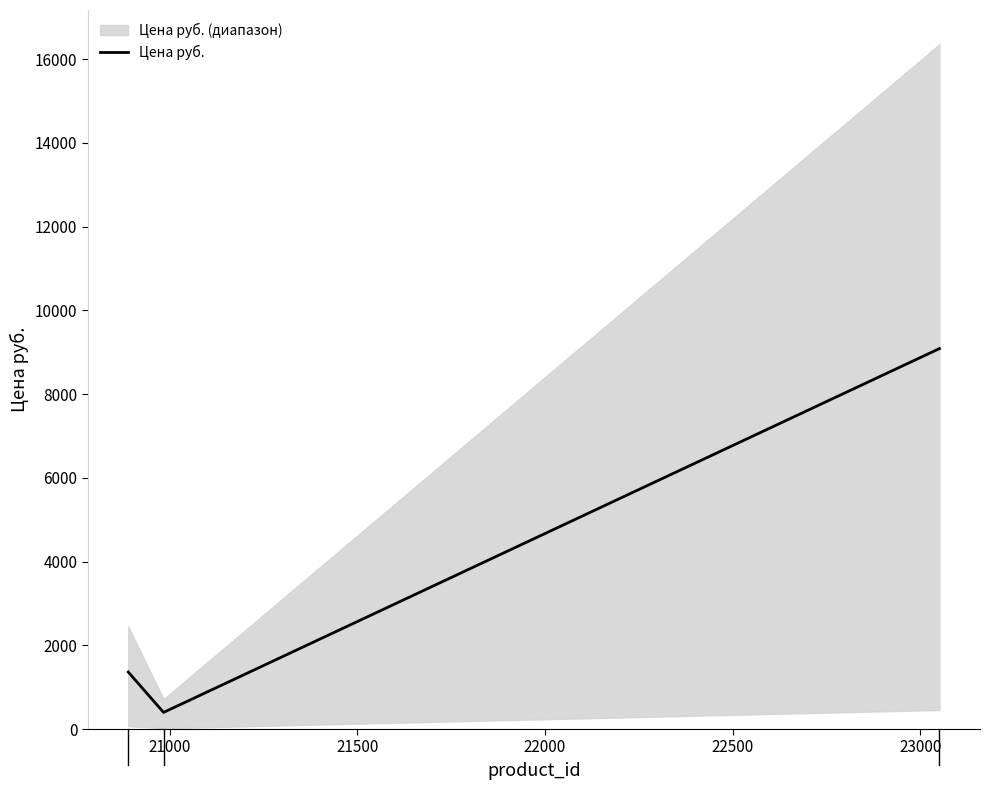

At which label is the value closest to 4742?

20890